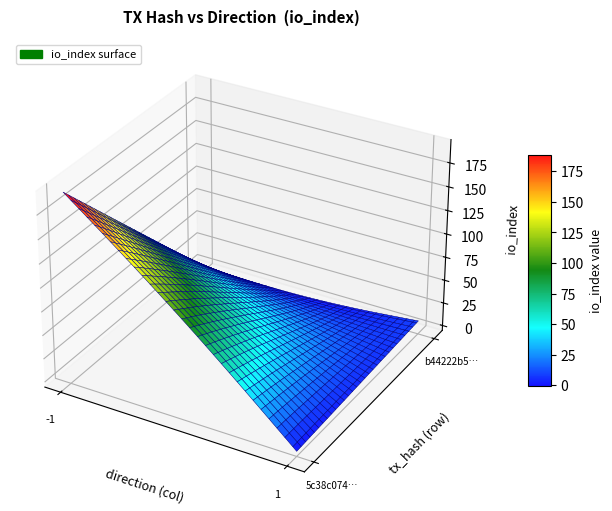

Rank the series at io_index from highest to lowest value.

5c38c07403d35d9825880468864c0a932d4d47f, b44222b5feaccdd91bdf952e8d20bfe5bce529e